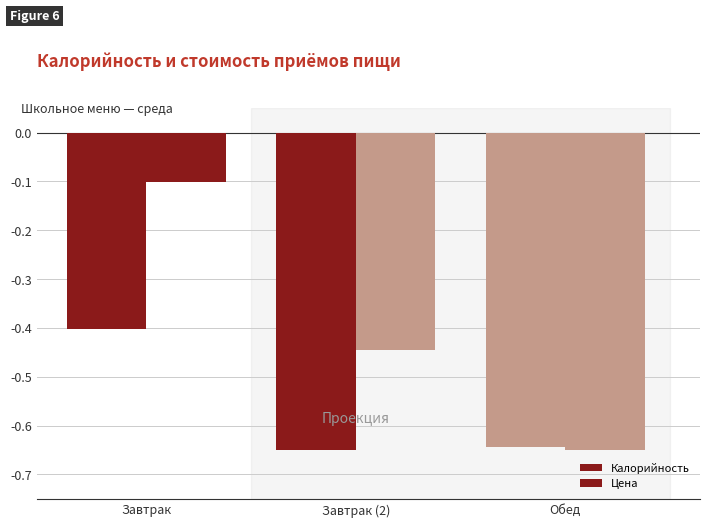

At which label does Цена reach its minimum?

Обед